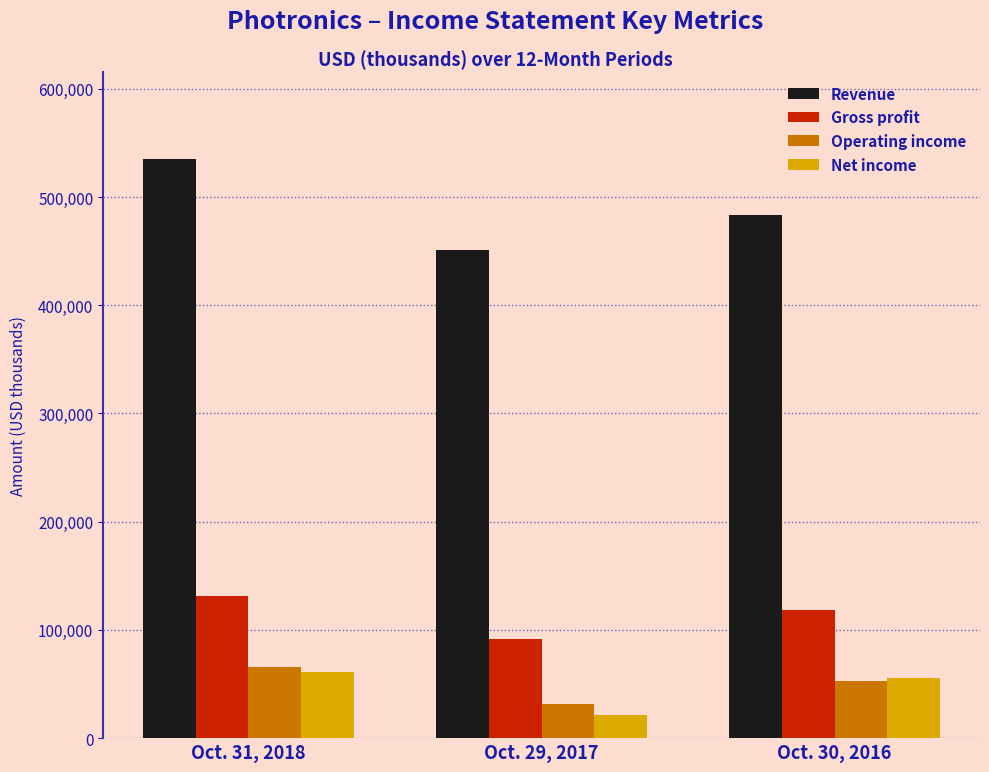

Reading left to right, what are all the values shown in this chart?

Revenue: 535276	450678	483456
Gross profit: 131503	91315	118706
Operating income: 65627	31868	52475
Net income: 61236	21289	55676